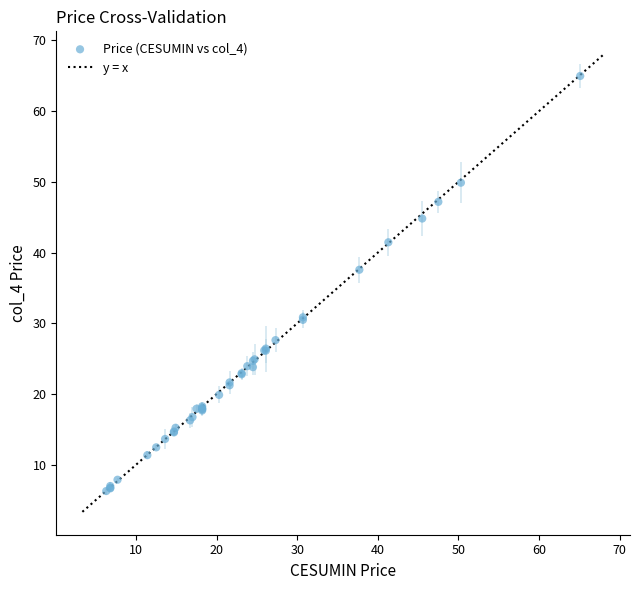

What Y value in the scatter plot is closest to 35?

37.6